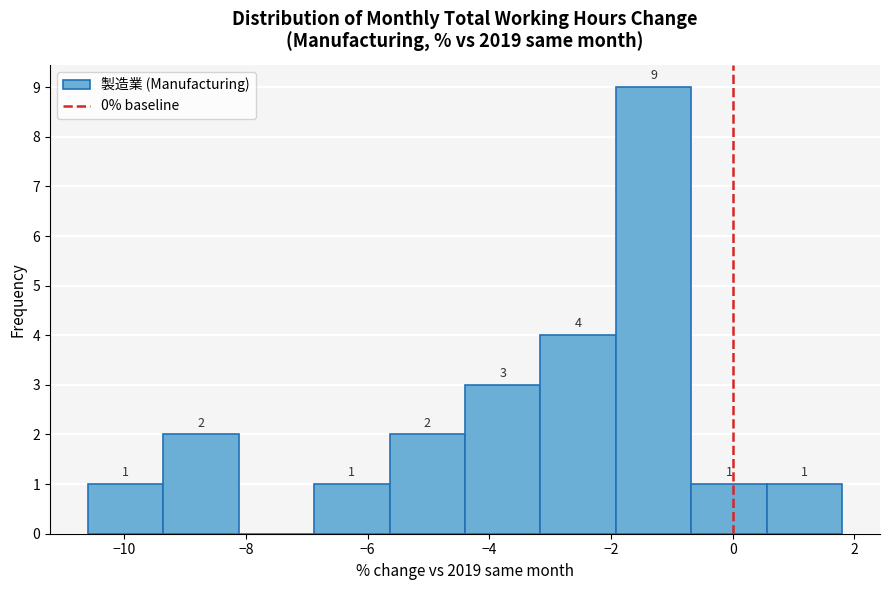

Which range on the x-axis has the tallest bar?

-1.92 to -0.68